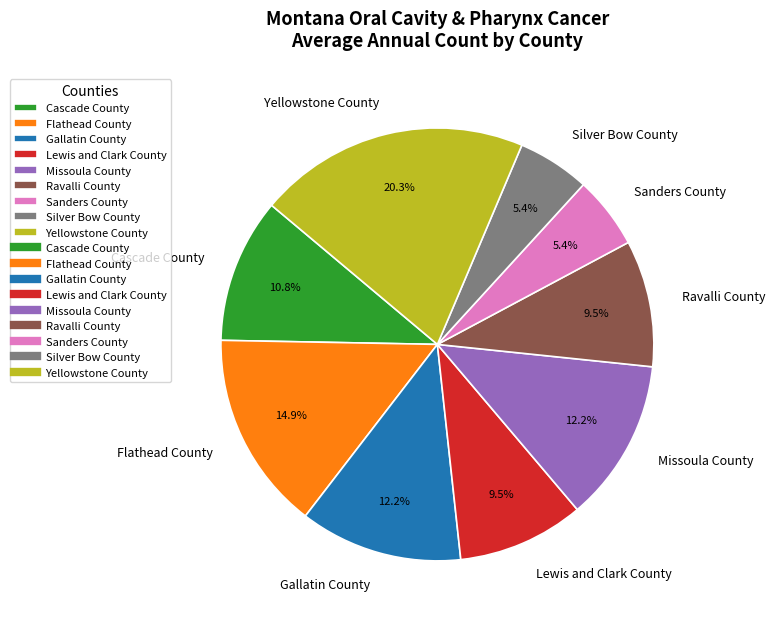

To the nearest percent, what is the difference between the Gallatin County and Yellowstone County slice percentages?

8%